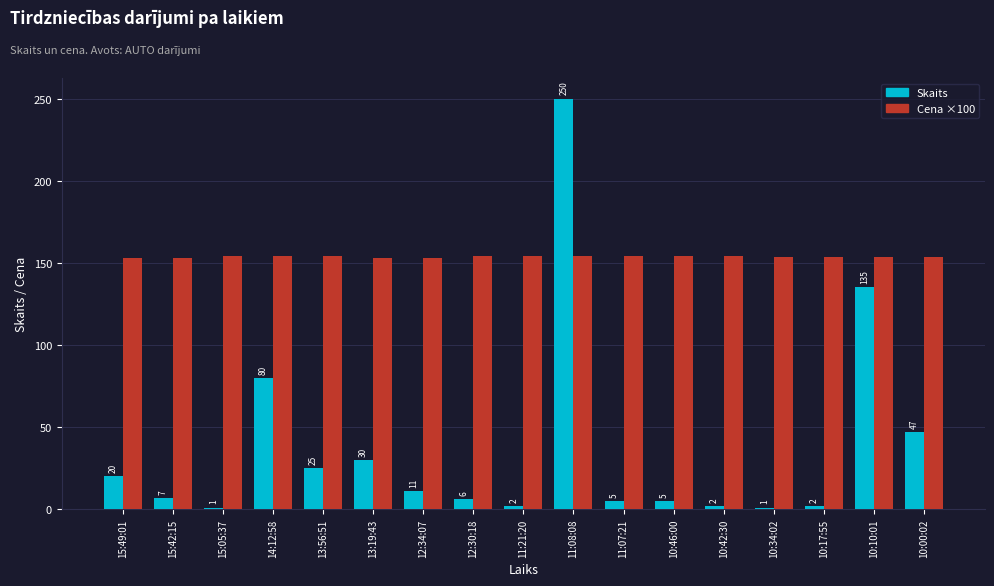

What is the approximate value of Skaits at 10:00:02?

47.0